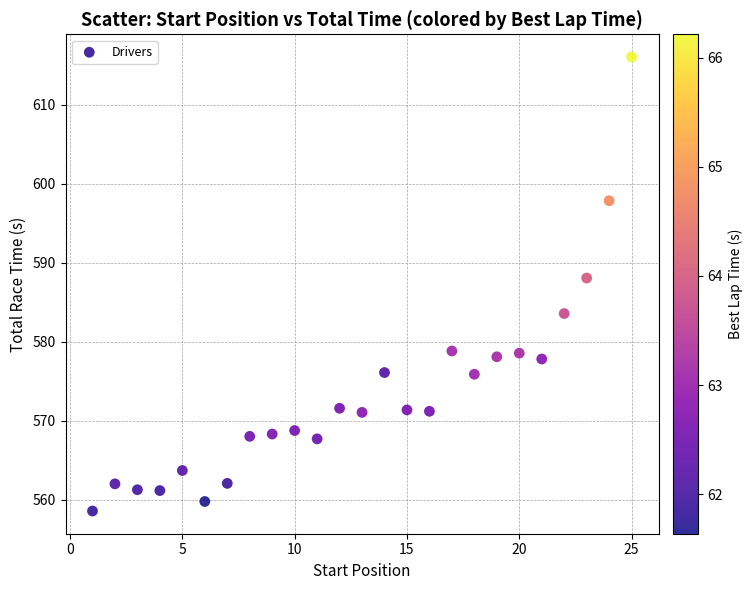

What Y value in the scatter plot is closest to 587?

588.1